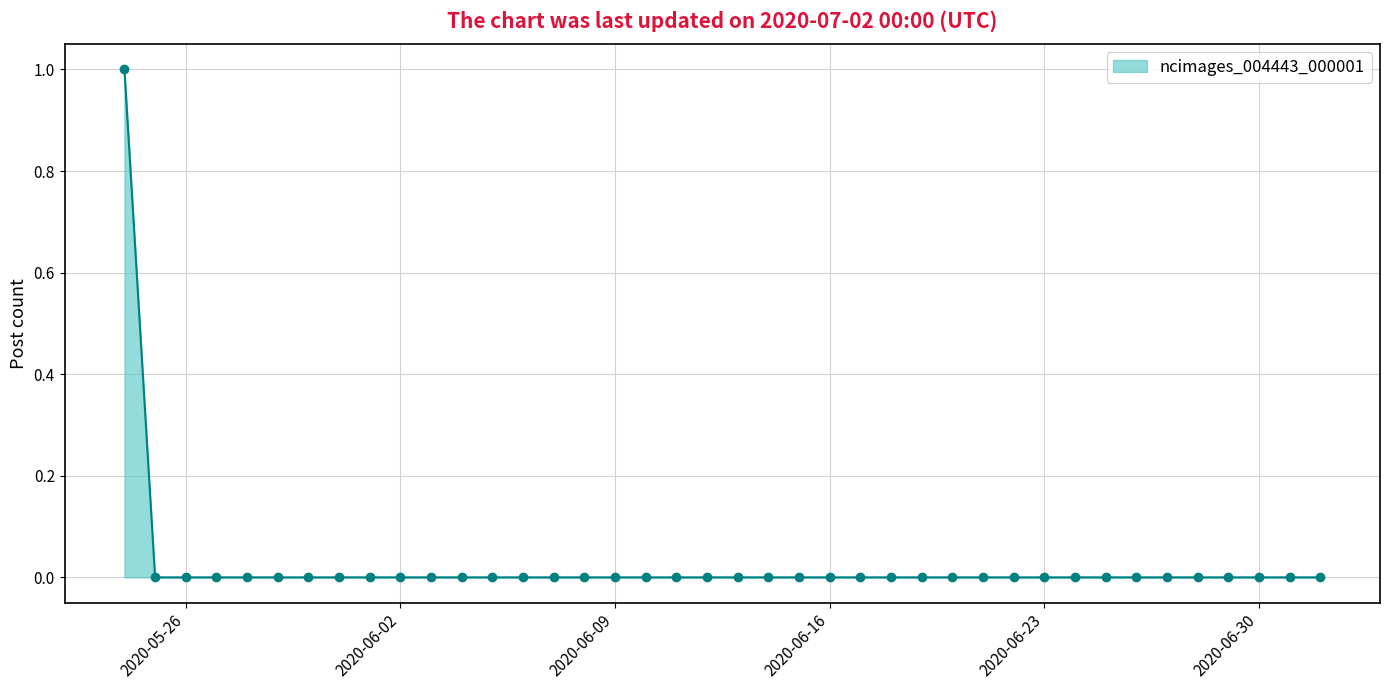

How many lines are shown in the chart?

1